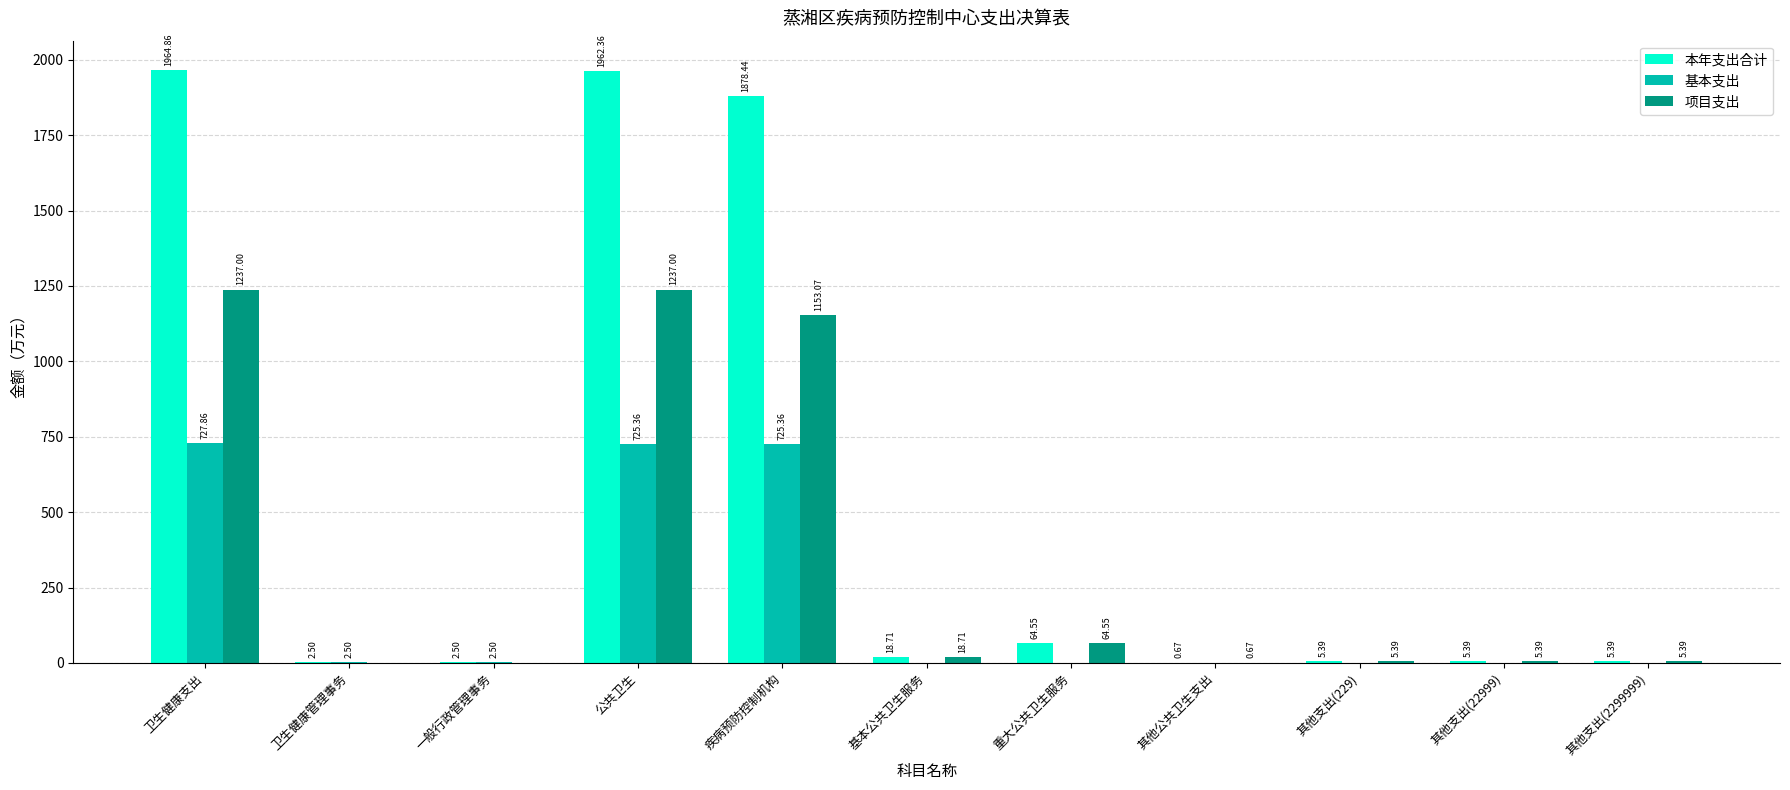

What is the sum of all 本年支出合计 values?

5910.8